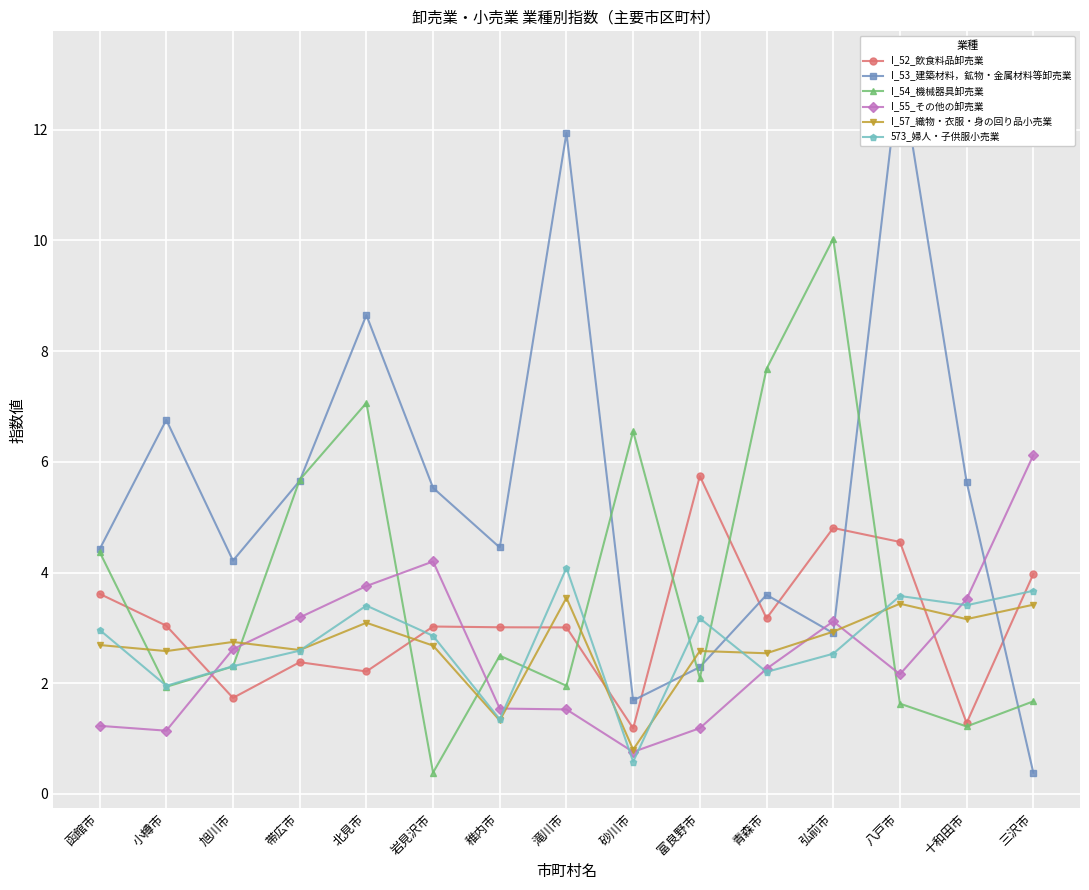

How many lines are shown in the chart?

6